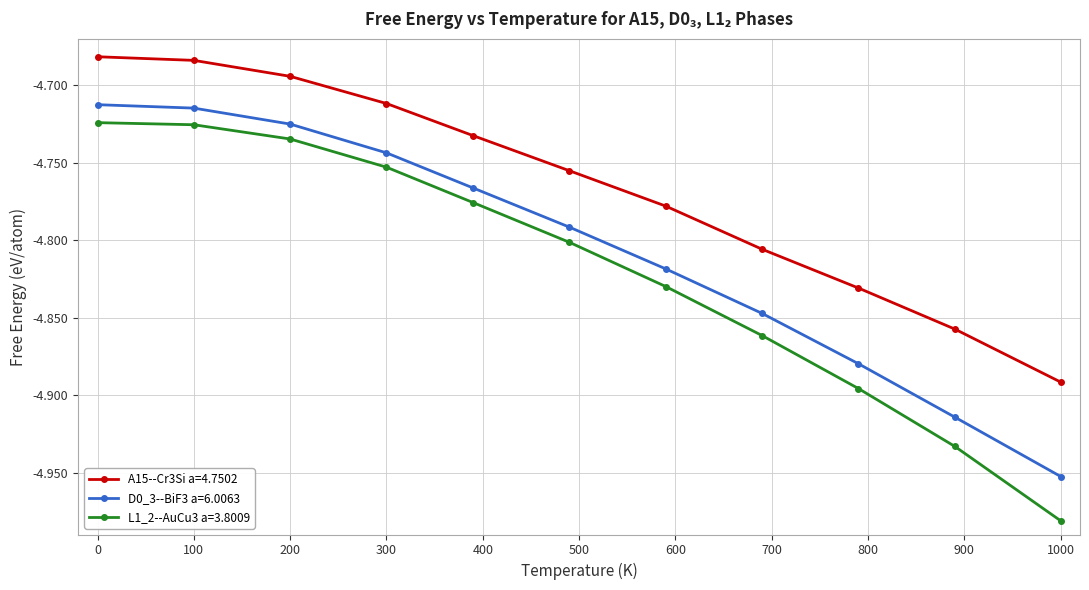

Which series has the widest spread of values?

L1_2--AuCu3 a=3.8009